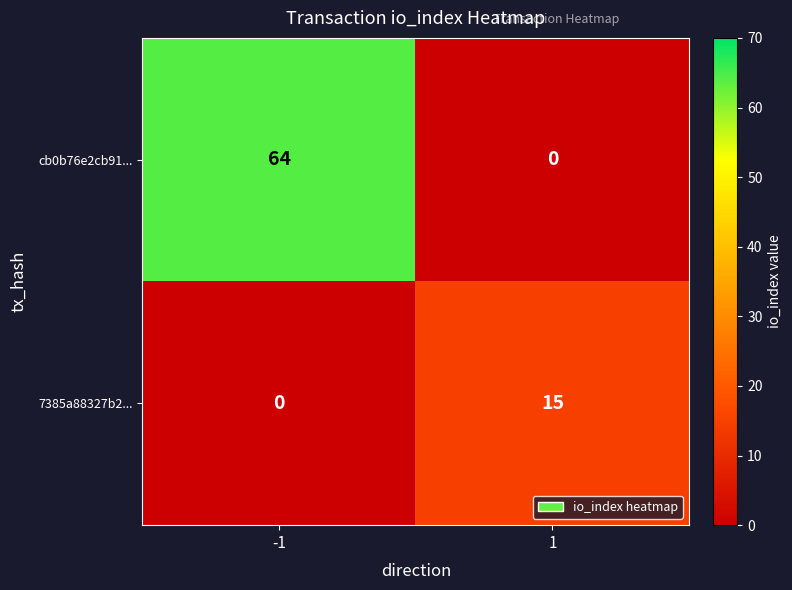

What is the difference between the cb0b76e2cb91... values at -1 and 1?

64